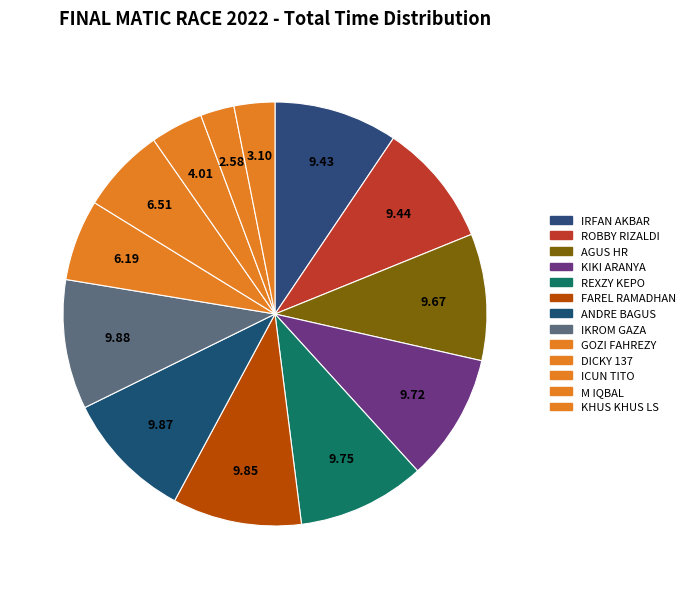

How many slices are in this pie chart?

13